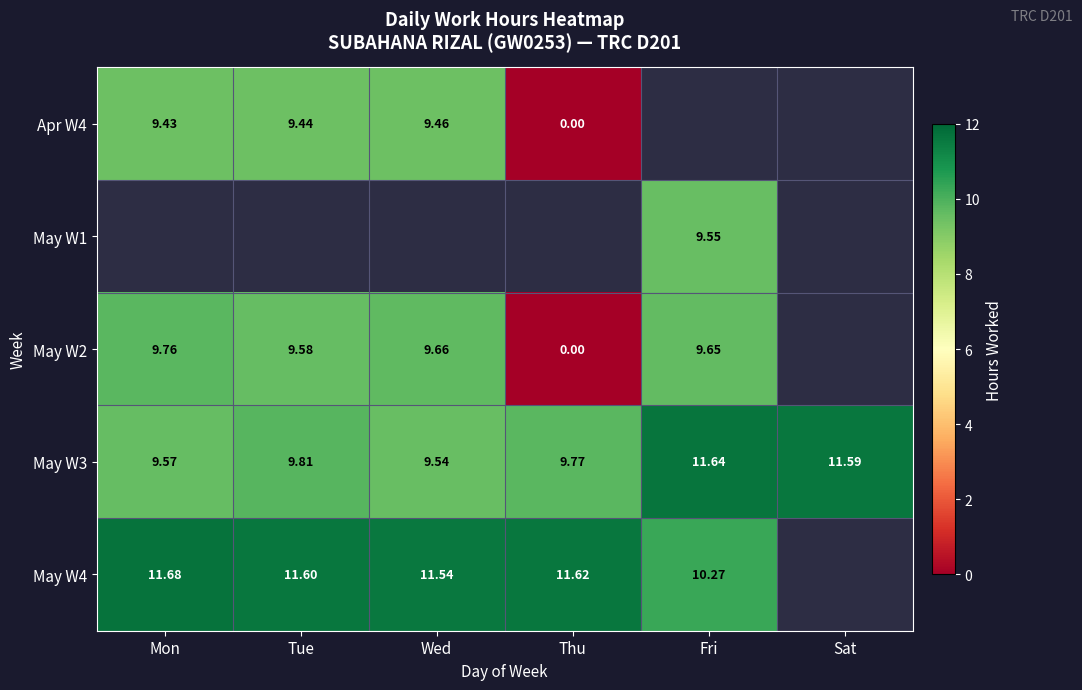

List the labels in order of May W3 value, largest first.

Fri, Sat, Tue, Thu, Mon, Wed